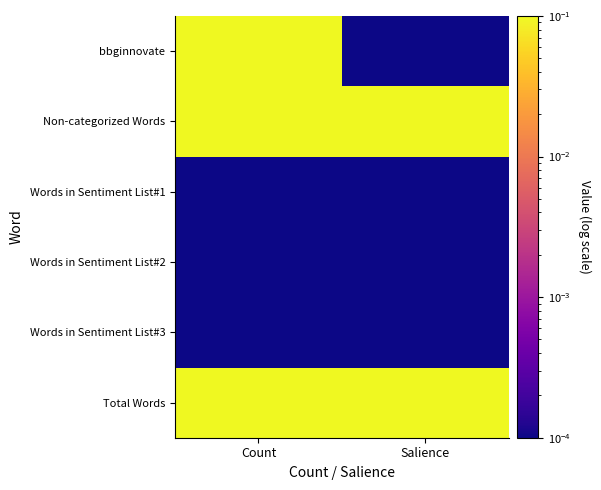

Which category has the lowest value across all series?

Salience